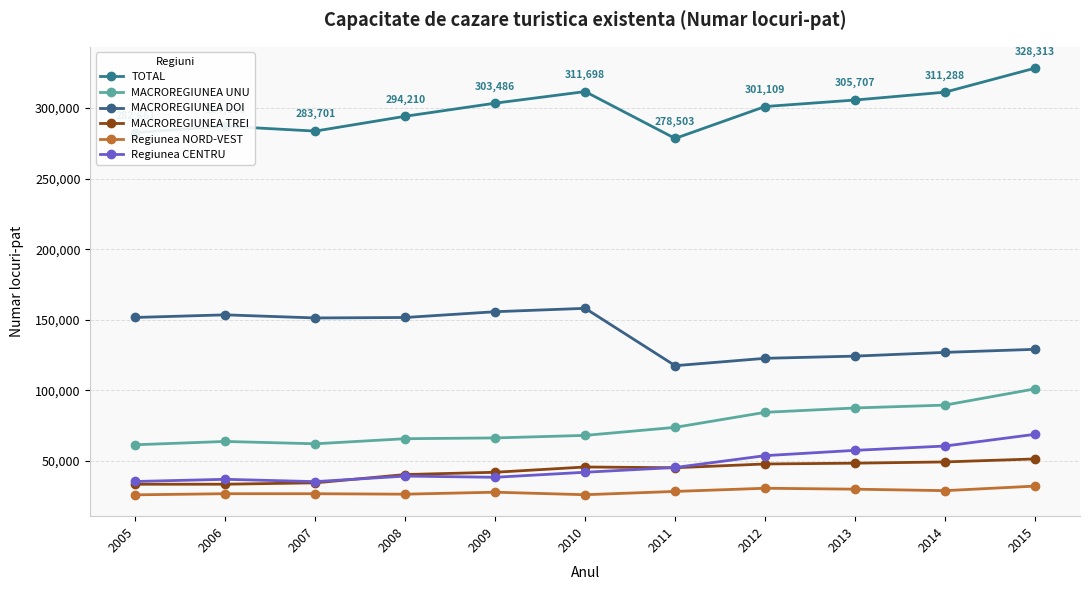

What is the value of the MACROREGIUNEA DOI point at the 9th from the left?

124294